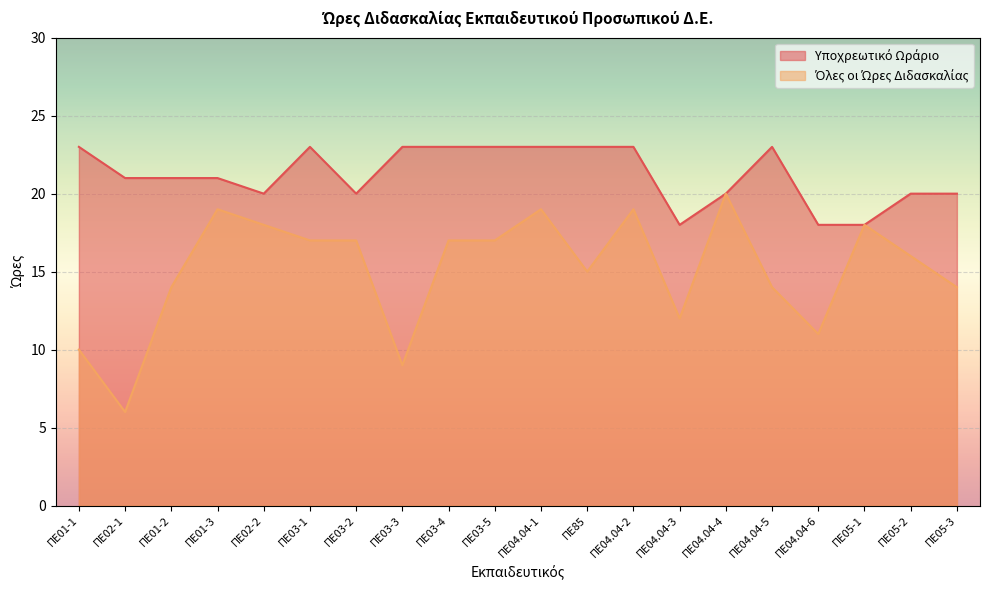

What is the approximate value of Υποχρεωτικό Ωράριο at ΠΕ04.04-1?

23